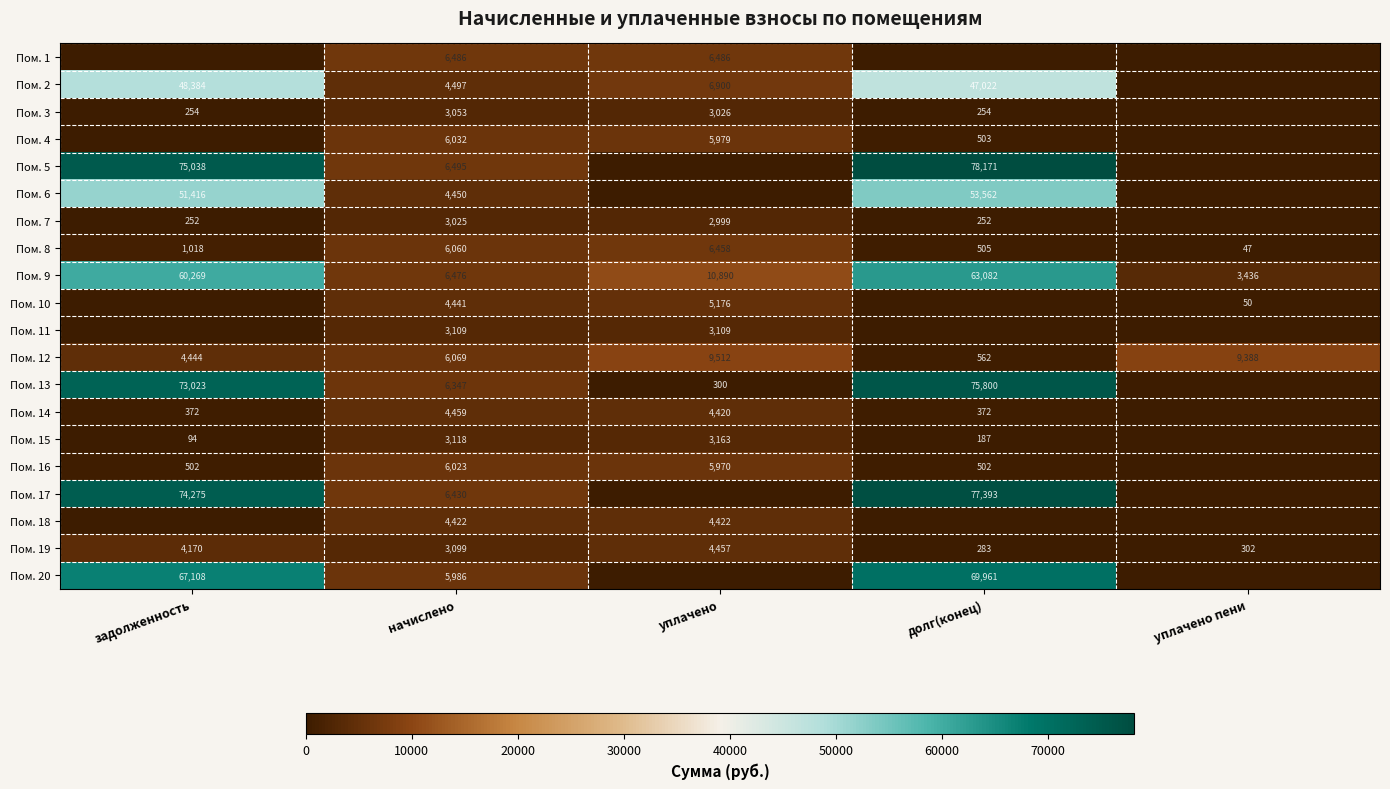

How many values in the Пом. 8 series are below 1018?

2